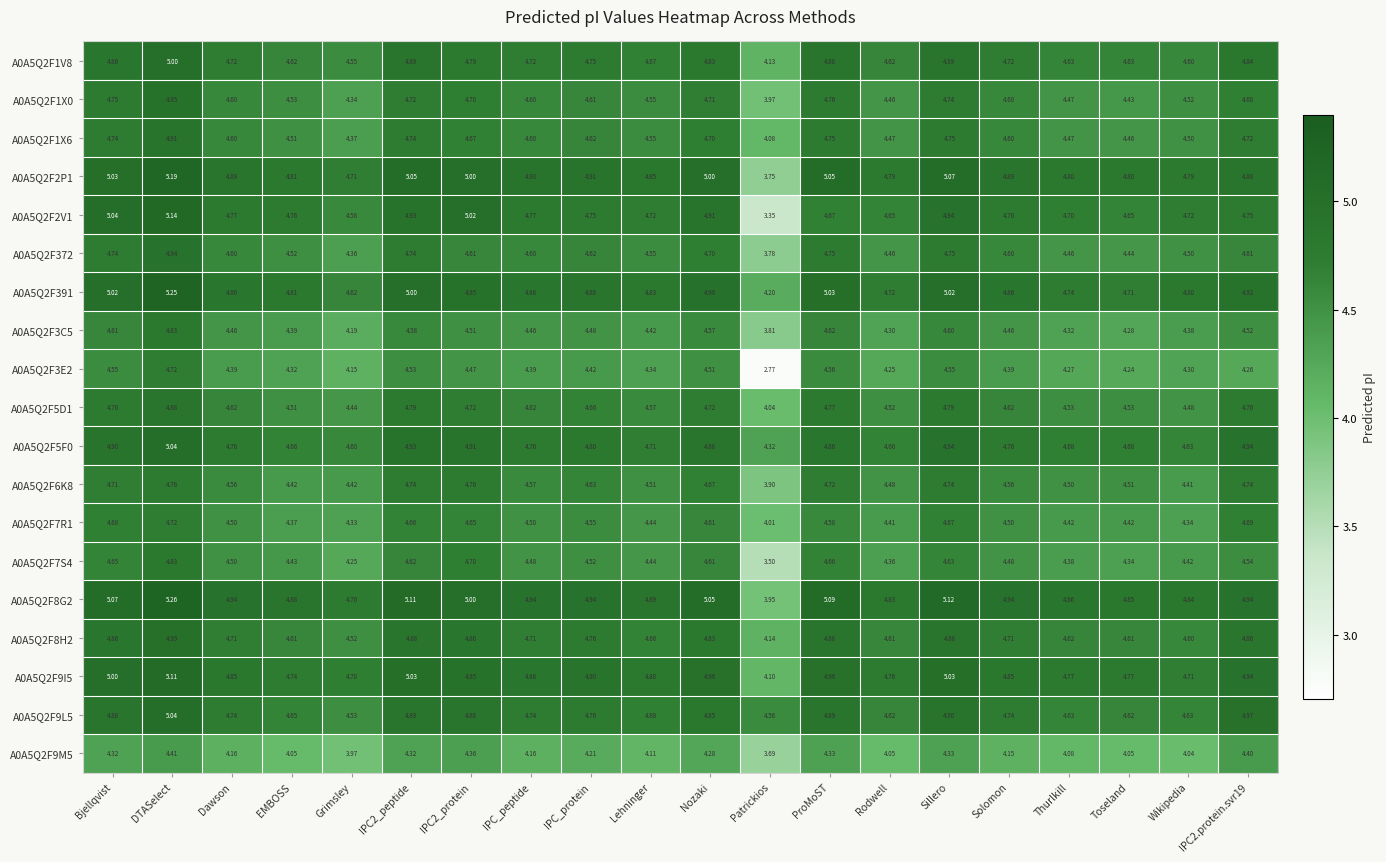

At which category is the sum across all series the highest?

DTASelect